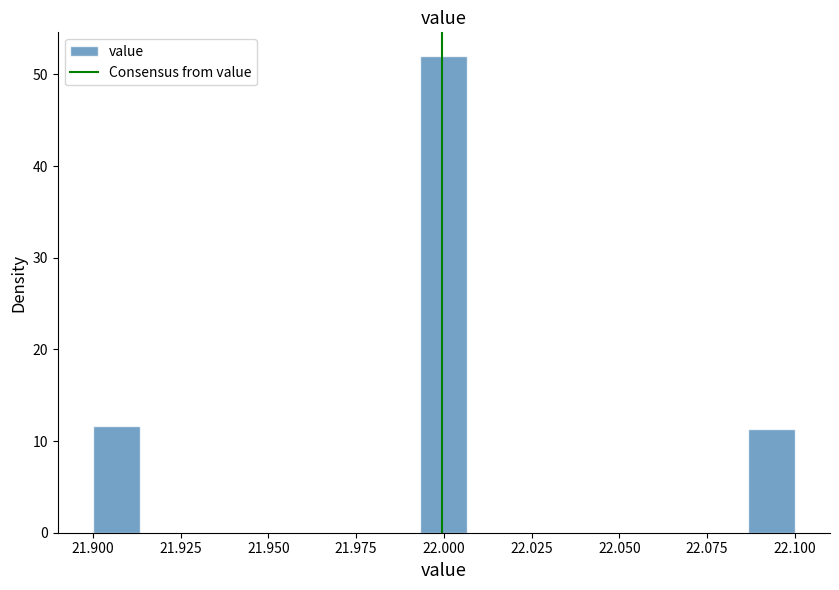

Around what value on the x-axis is the tallest bar? Give the approximate position of its centre, as read against the axis.

22.000